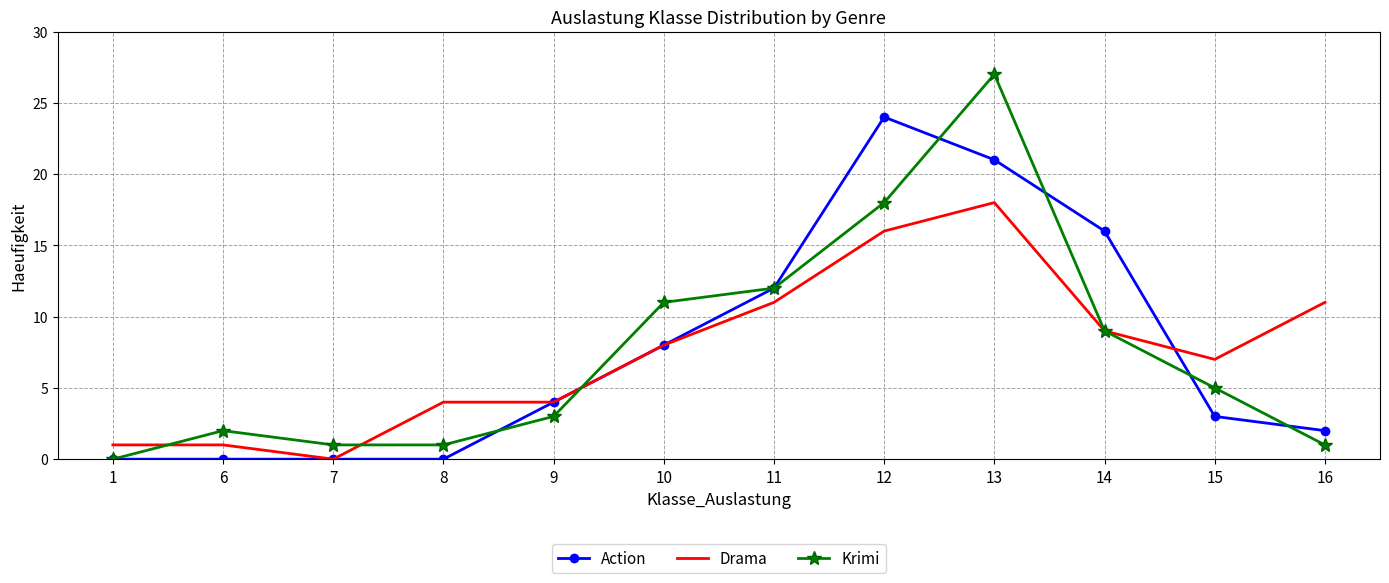

True or false: Drama has a value of 3 at 15.

False